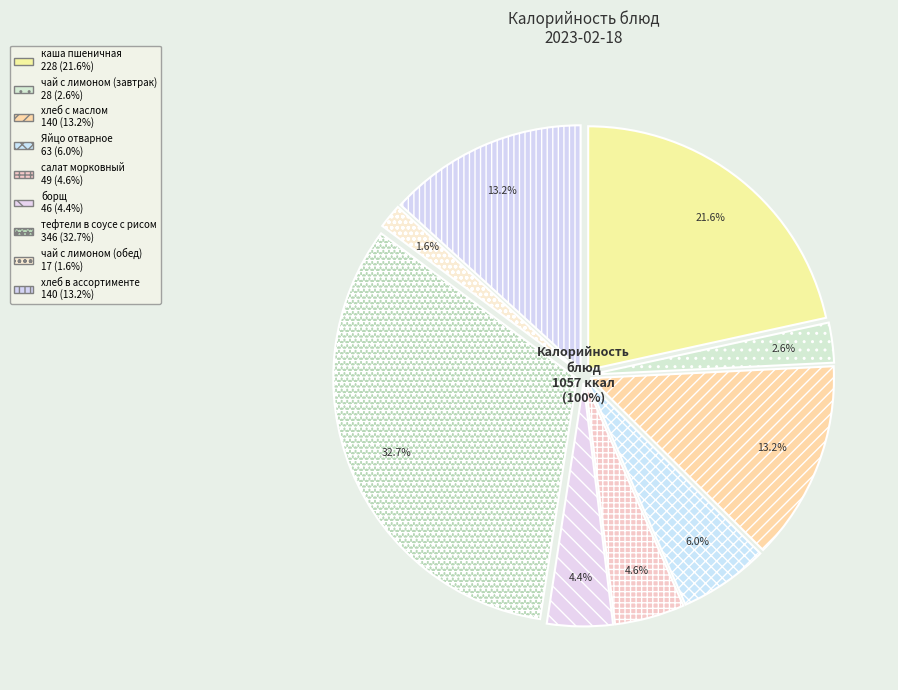

Count the number of slices in the pie.

9